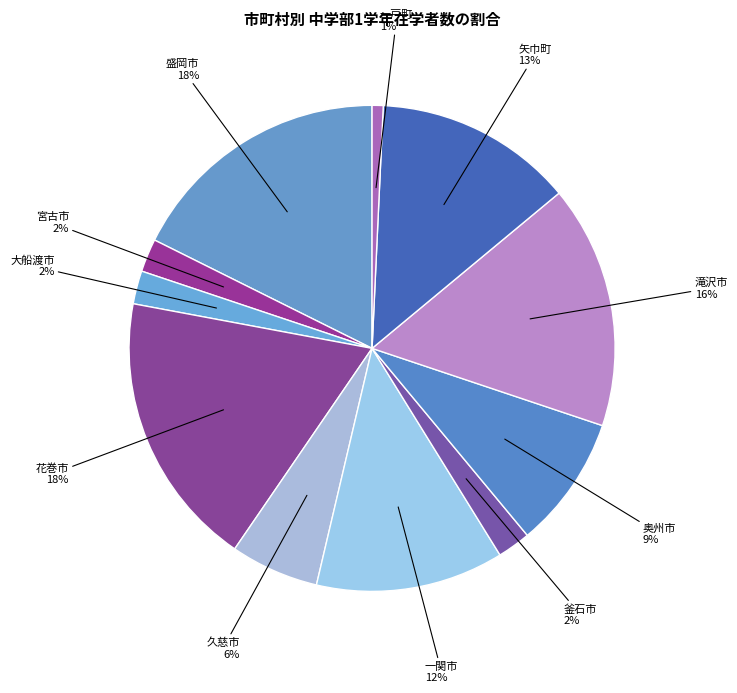

How many segments does this pie chart have?

11